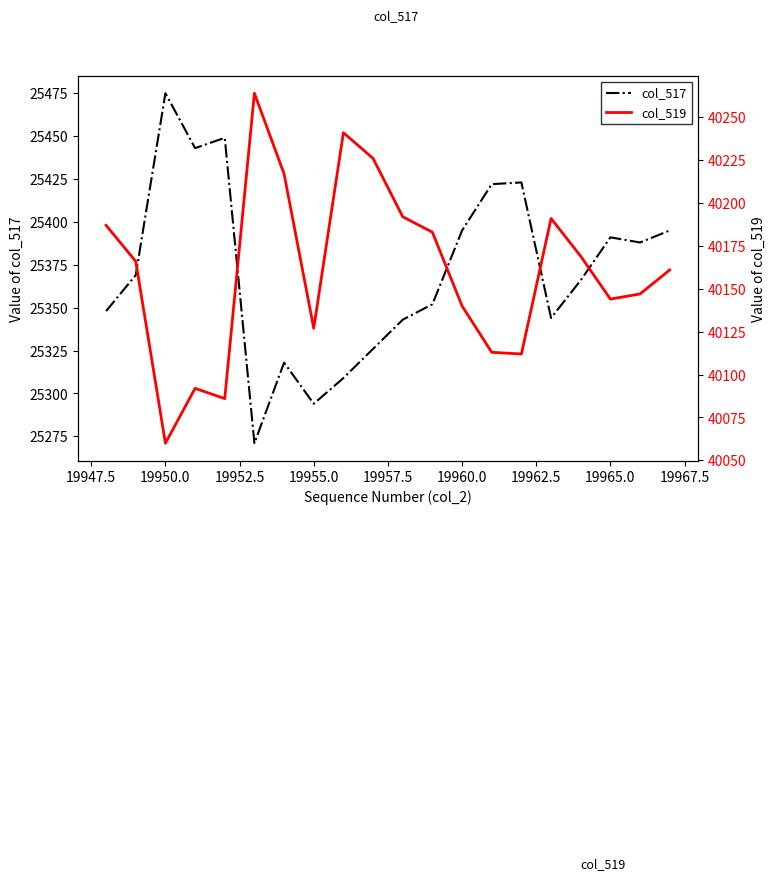

What is the maximum value for col_517?

25475